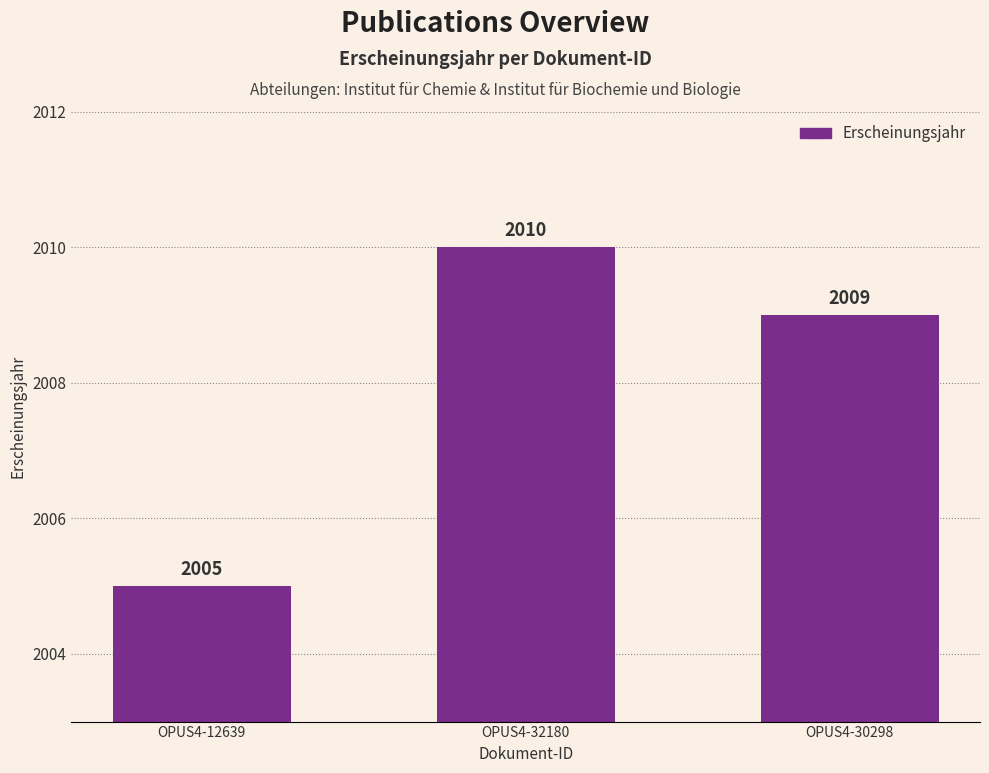

What is the difference between the values at OPUS4-30298 and OPUS4-32180?

1